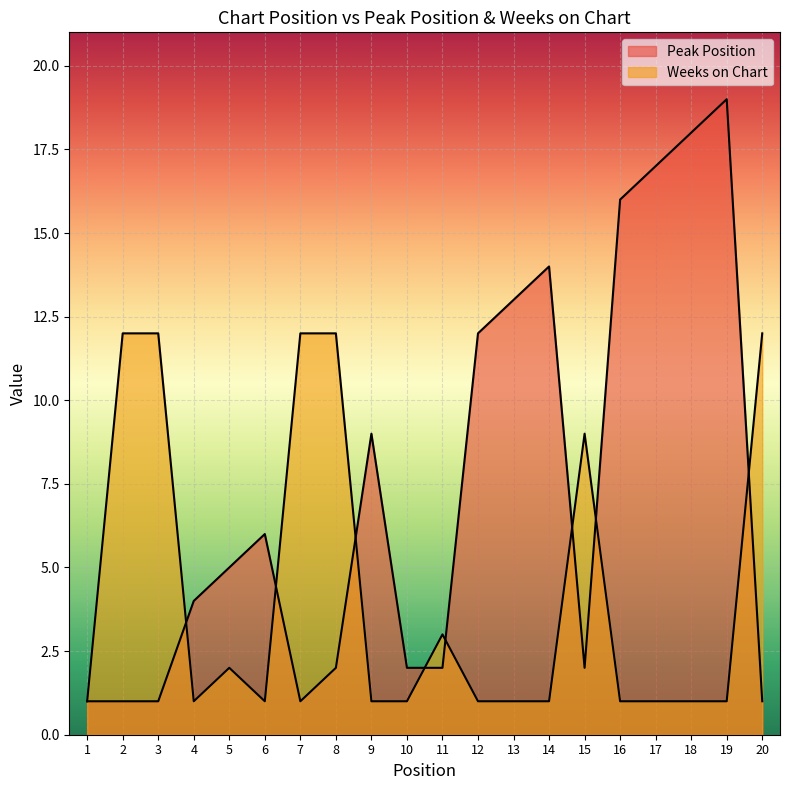

Which series changed the most between 8 and 12?

Weeks on Chart